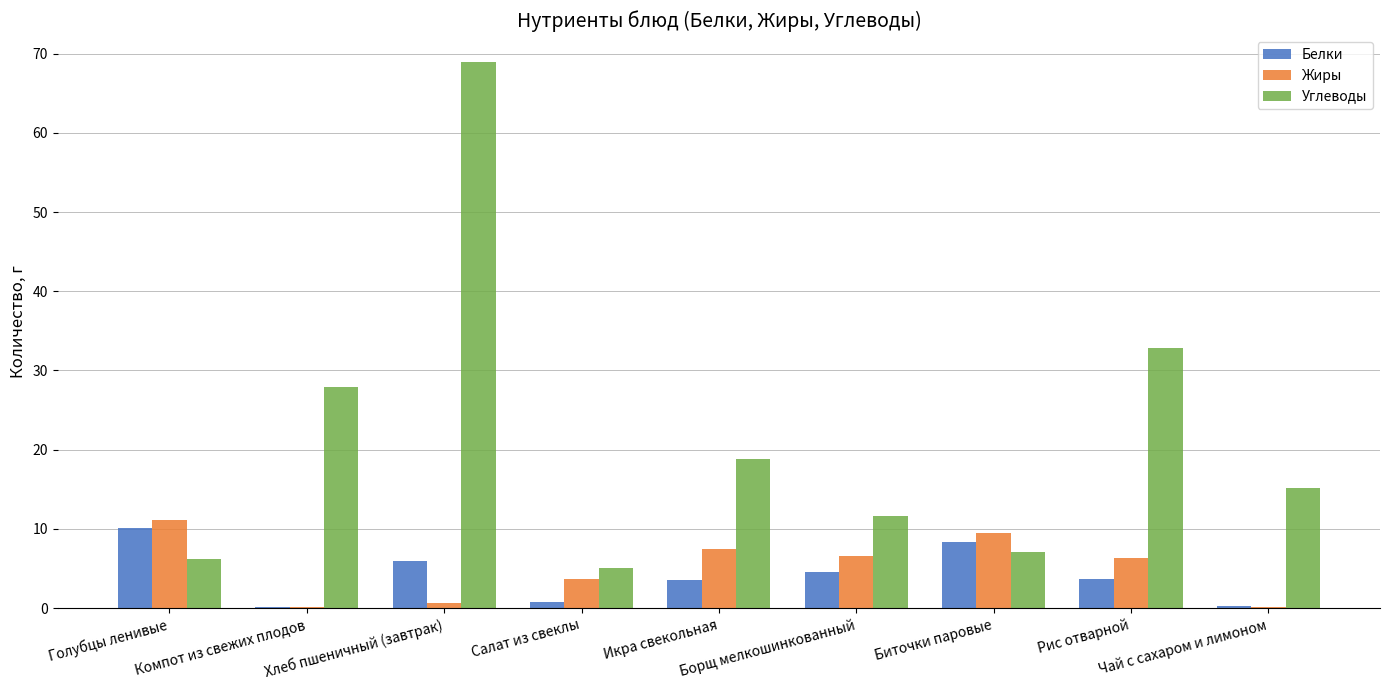

Between Салат из свеклы and Чай с сахаром и лимоном, which series saw the biggest shift?

Углеводы